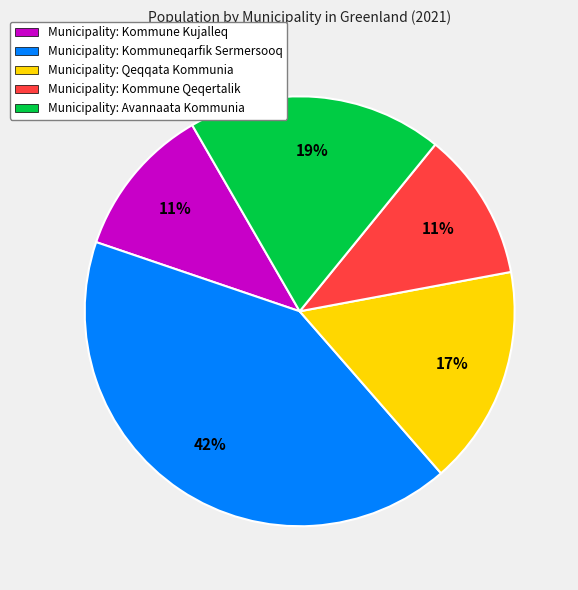

Does Municipality: Avannaata Kommunia represent more than half of the total?

No